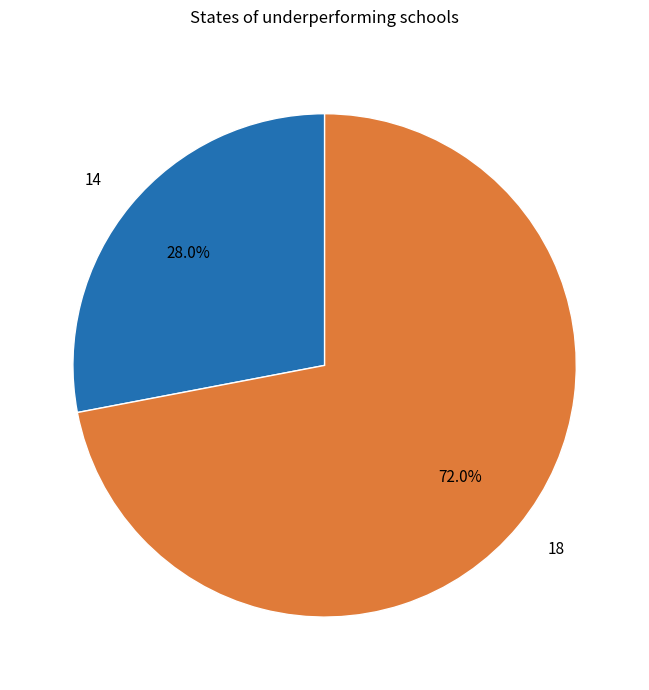

Approximately how many times larger is the value at 18 compared to 14?

2.6